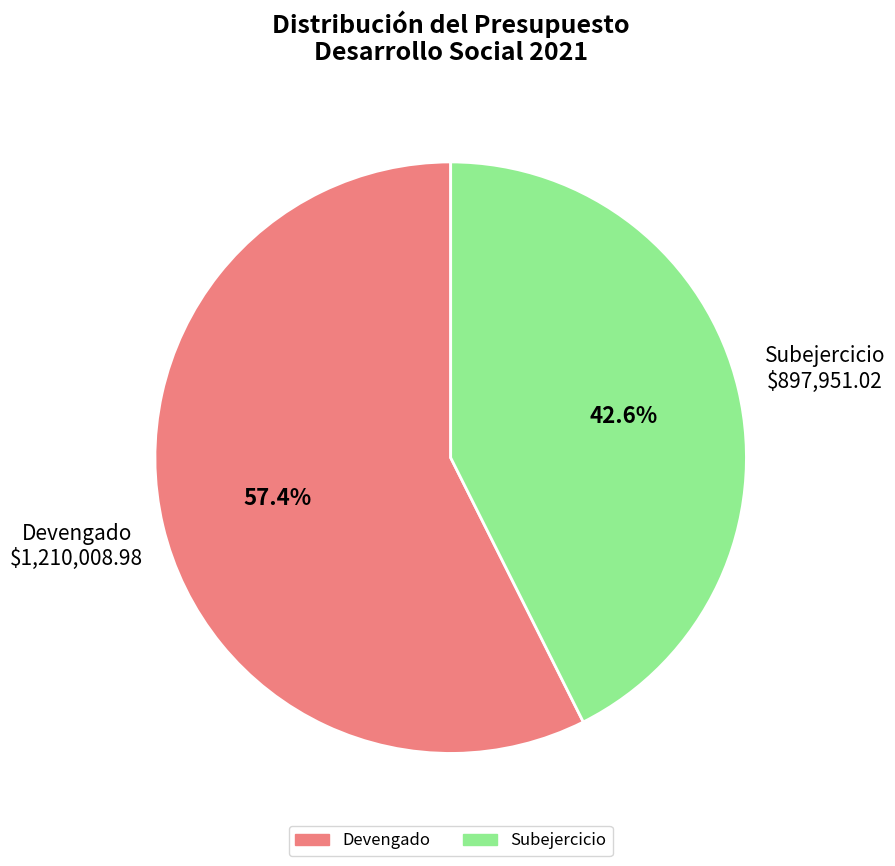

How many slices are in this pie chart?

2